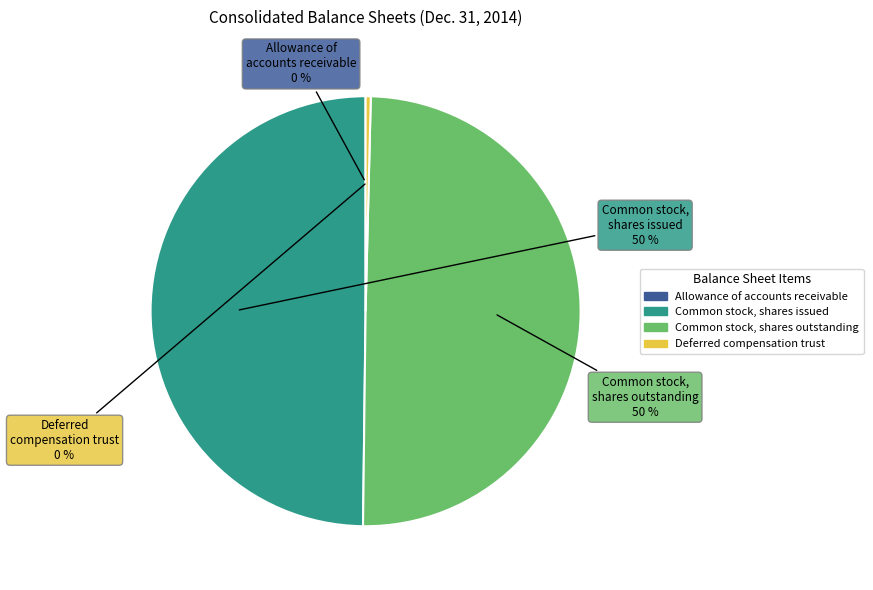

Between Common stock, shares outstanding and Deferred compensation trust, which is larger?

Common stock, shares outstanding